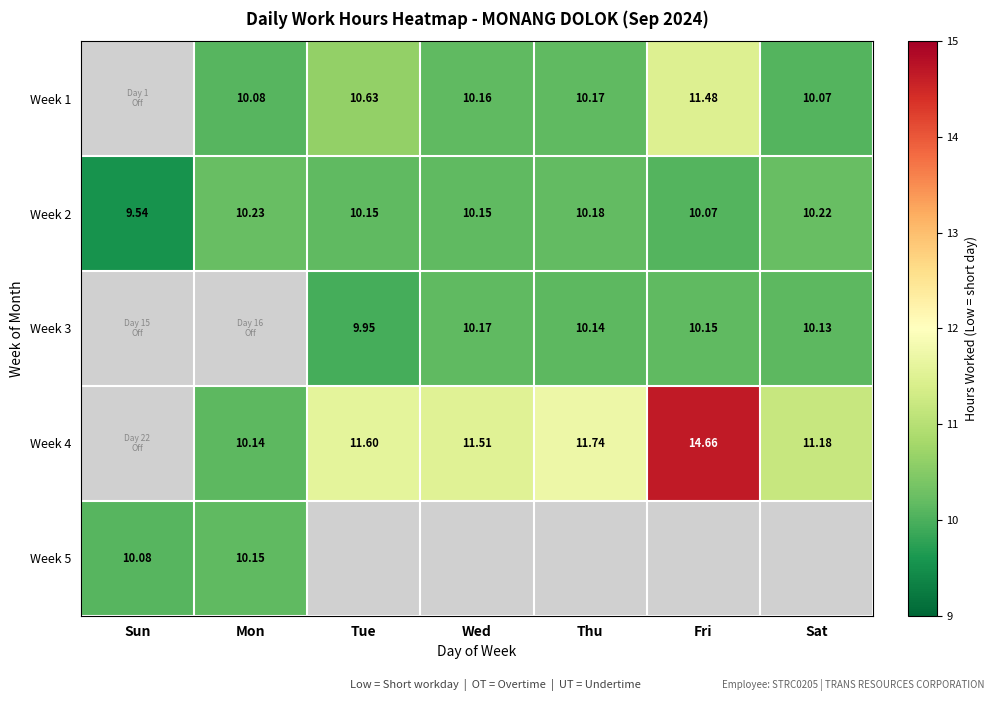

Is the value of Week 4 at Mon greater than the value of Week 3 at Tue?

Yes